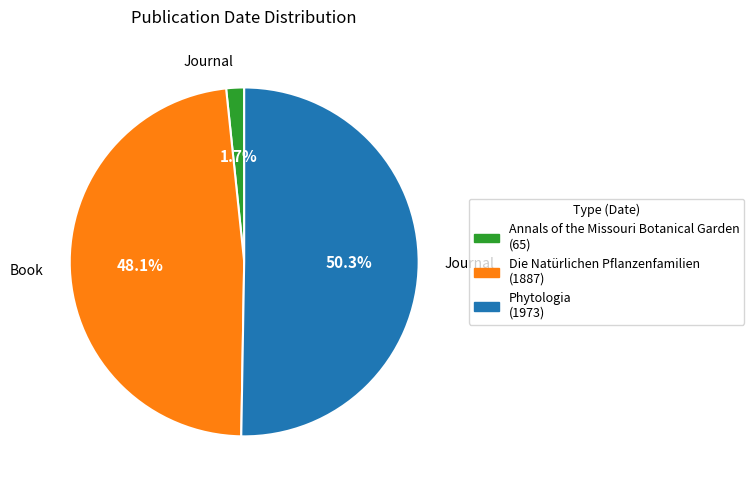

Which category has the smallest portion of the pie?

Annals of the Missouri Botanical Garden